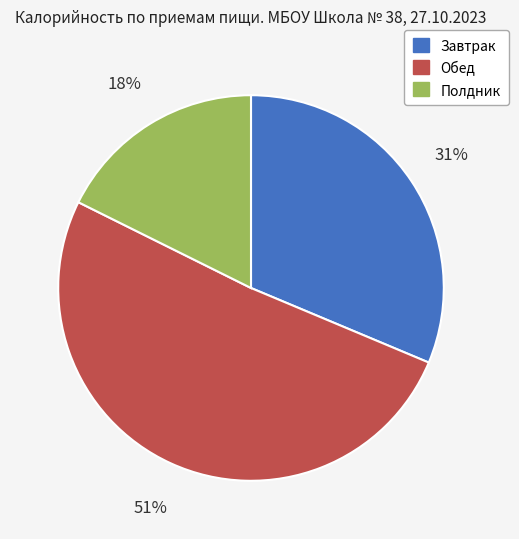

What is the majority slice?

Обед